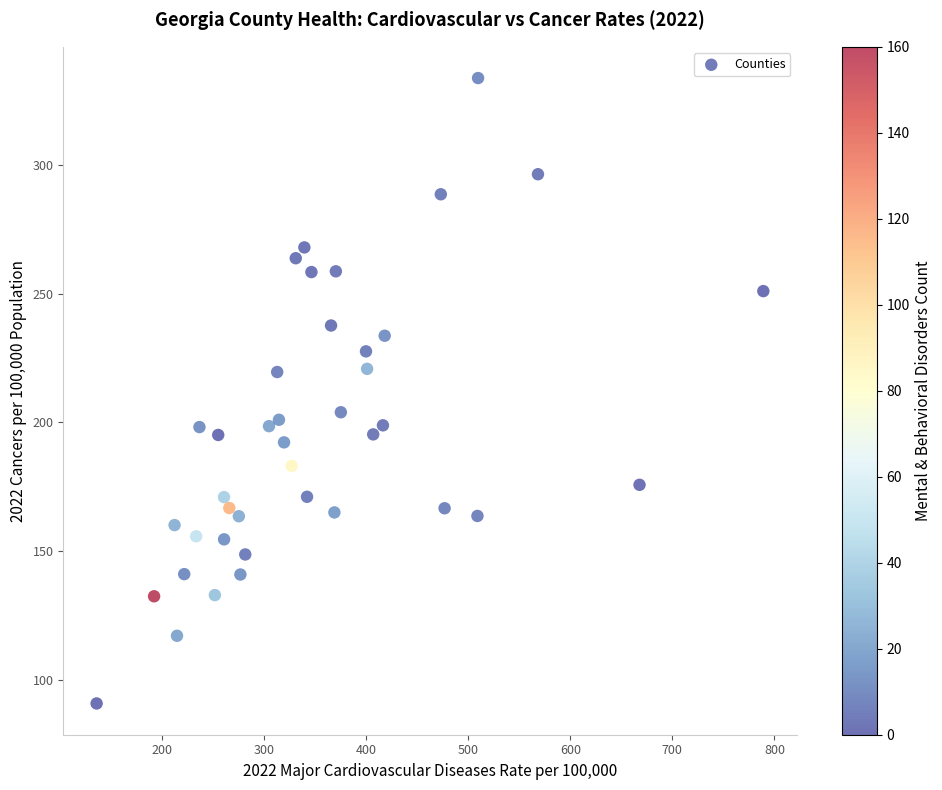

What is the range of Y values (max minus min)?

243.2